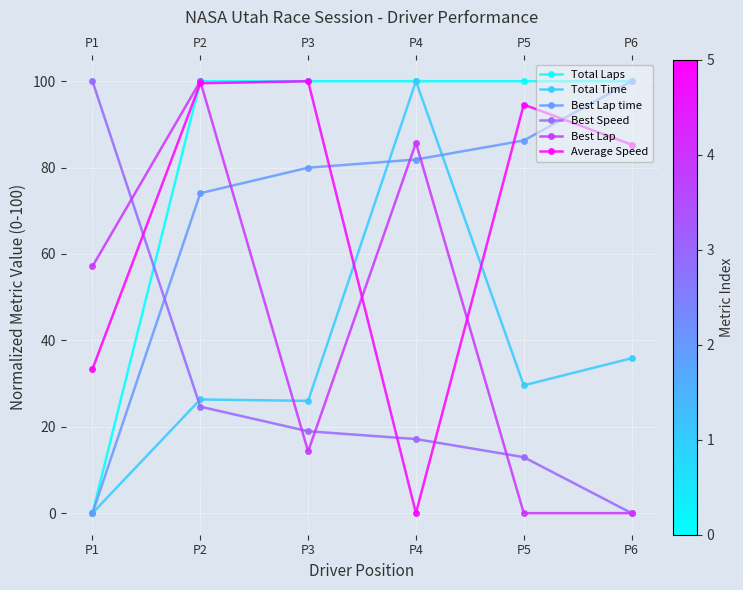

What is the spread (max minus min) of values at P3?

85.7